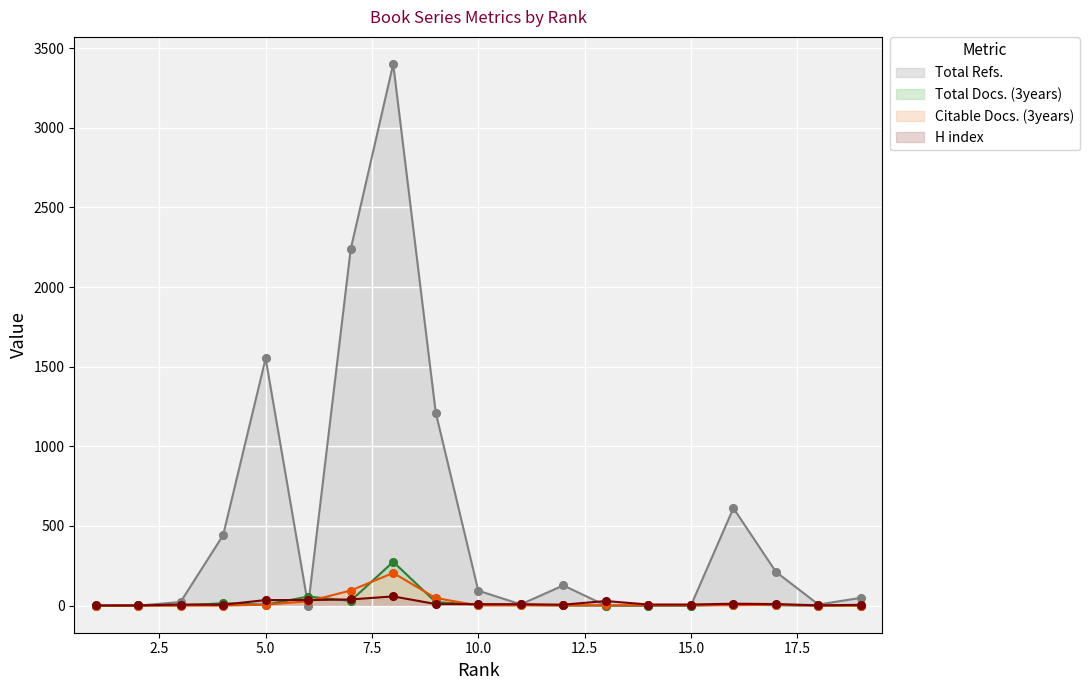

Which series has the widest spread of Y values?

Total Refs.